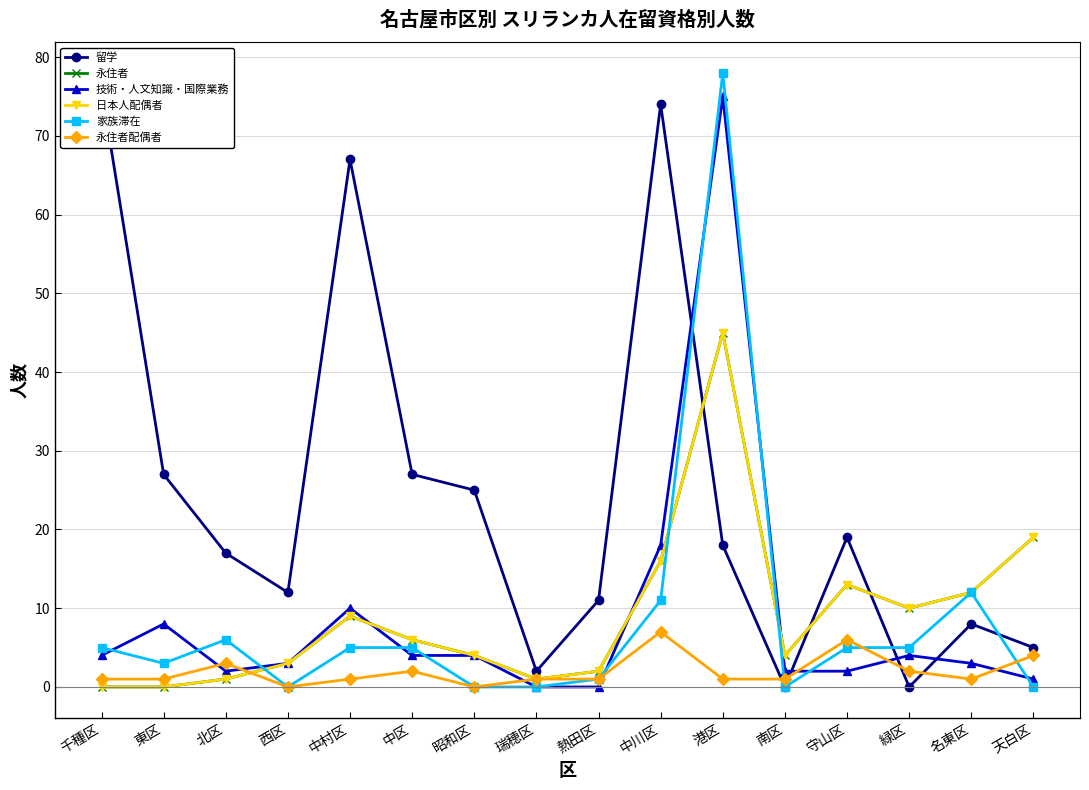

What is the maximum value shown in the chart?

78